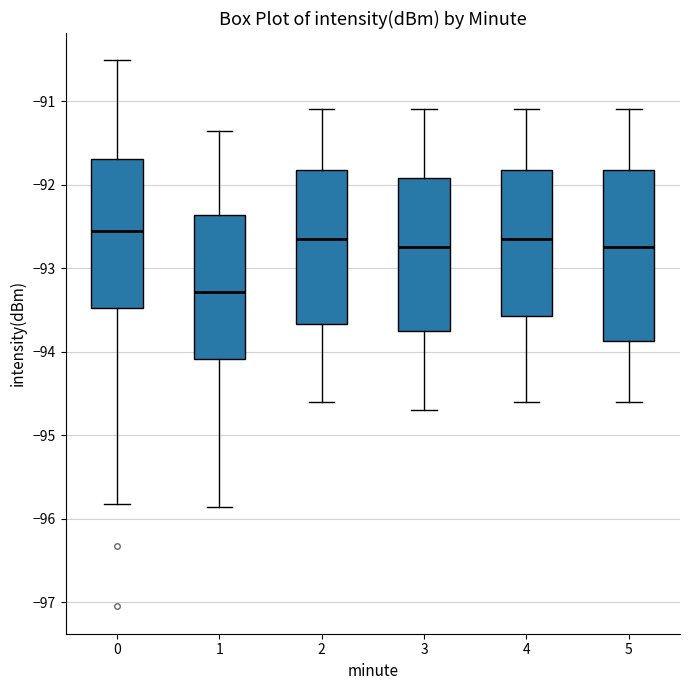

Where does the upper whisker of the box at x = 2 end on the y-axis? The values are not printed on the chart, so give them approximately, as read against the axis.

-91.1